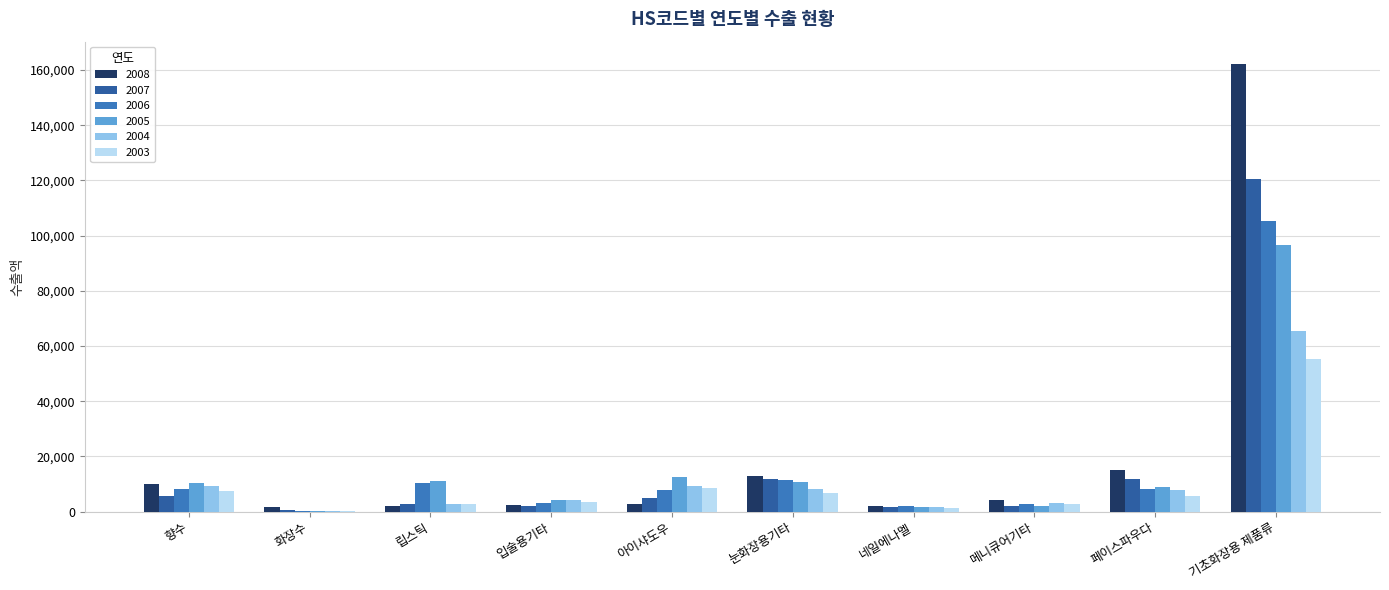

Which series has the widest spread of values?

2008